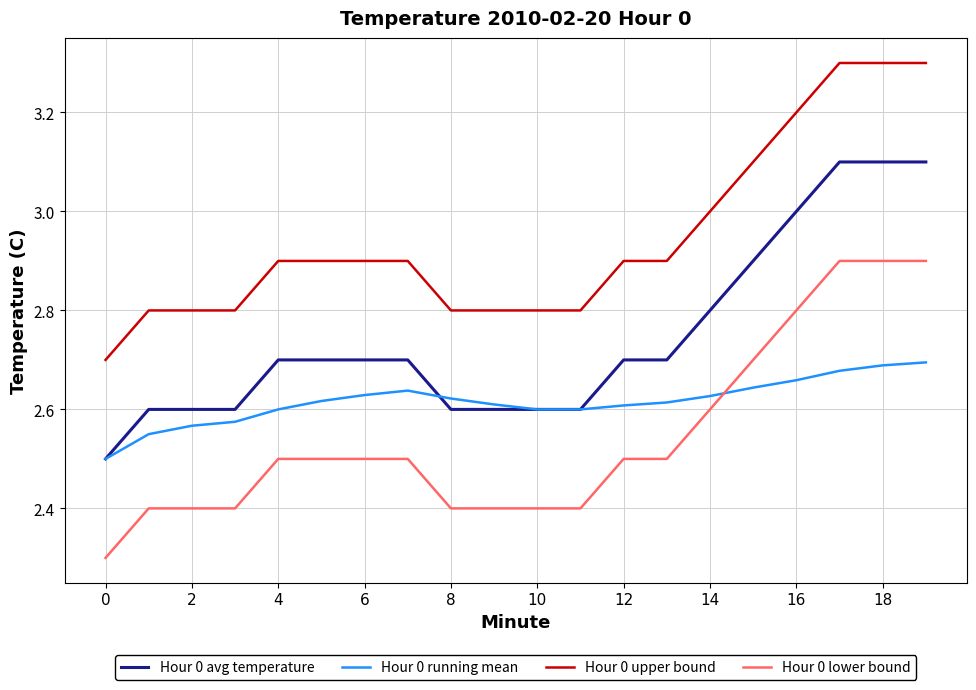

What is the greatest value displayed?

3.3